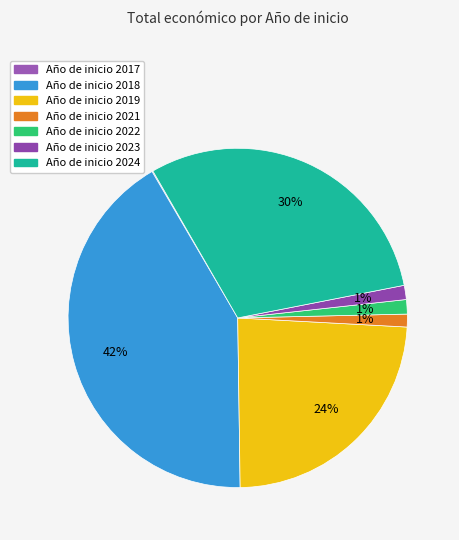

Is there a majority slice in this chart?

No